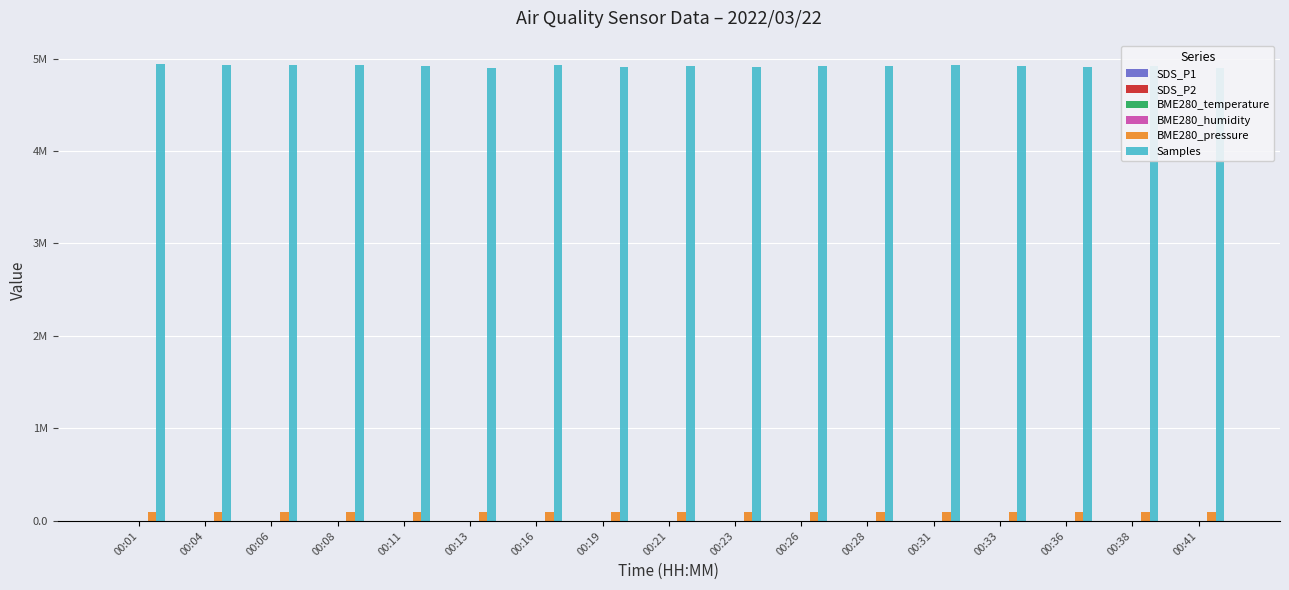

Reading left to right, transcribe all the data shown in this chart.

SDS_P1: 3.8	3.7	3.9	3.9	3.7	4.1	3.8	4.3	3.6	3.6	4.2	4.0	4.1	4.2	4.1	3.9	4.2
SDS_P2: 3.5	3.4	3.5	3.6	3.4	3.7	3.5	3.9	3.3	3.3	3.8	3.7	3.7	3.8	3.7	3.6	3.8
BME280_temperature: 17.4	17.6	18.7	17.0	17.0	18.0	16.4	17.9	18.7	18.6	18.1	17.5	16.9	17.4	18.1	15.6	13.6
BME280_humidity: 41.5	41.7	41.0	41.4	41.6	41.7	41.6	41.6	41.6	41.8	41.7	41.9	41.9	41.6	41.7	41.4	42.2
BME280_pressure: 98681.6	98686.9	98921.7	98624.7	98616.3	98767.0	98494.1	98751.6	98885.0	98879.9	98789.7	98672.7	98587.1	98663.4	98786.0	98342.2	98062.2
Samples: 4945840.0	4930042.0	4929257.0	4929630.0	4917550.0	4901309.0	4933302.0	4906571.0	4914214.0	4910125.0	4915913.0	4914056.0	4932360.0	4916650.0	4913688.0	4921690.0	4901717.0